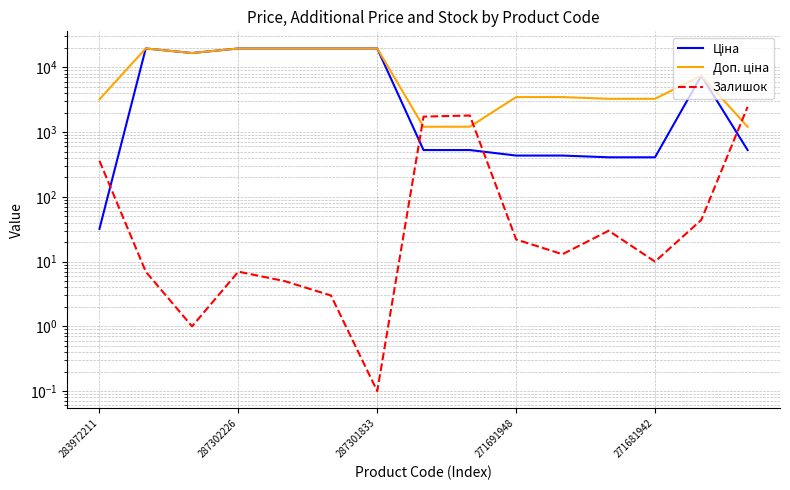

At which label does Залишок first exceed 13?

283972211